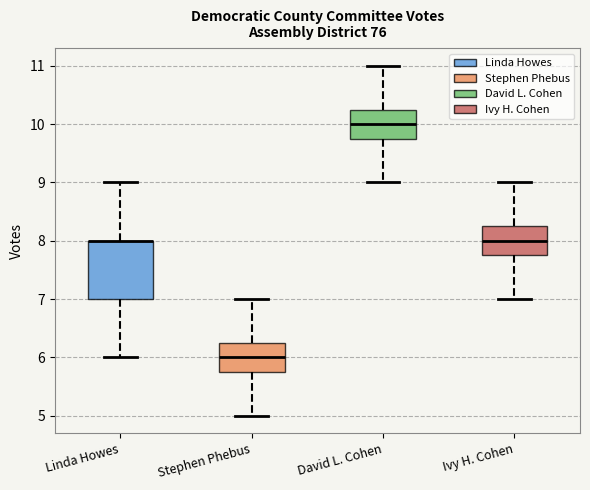

Comparing the boxes themselves (not the whiskers), which one is the tallest?

Linda Howes